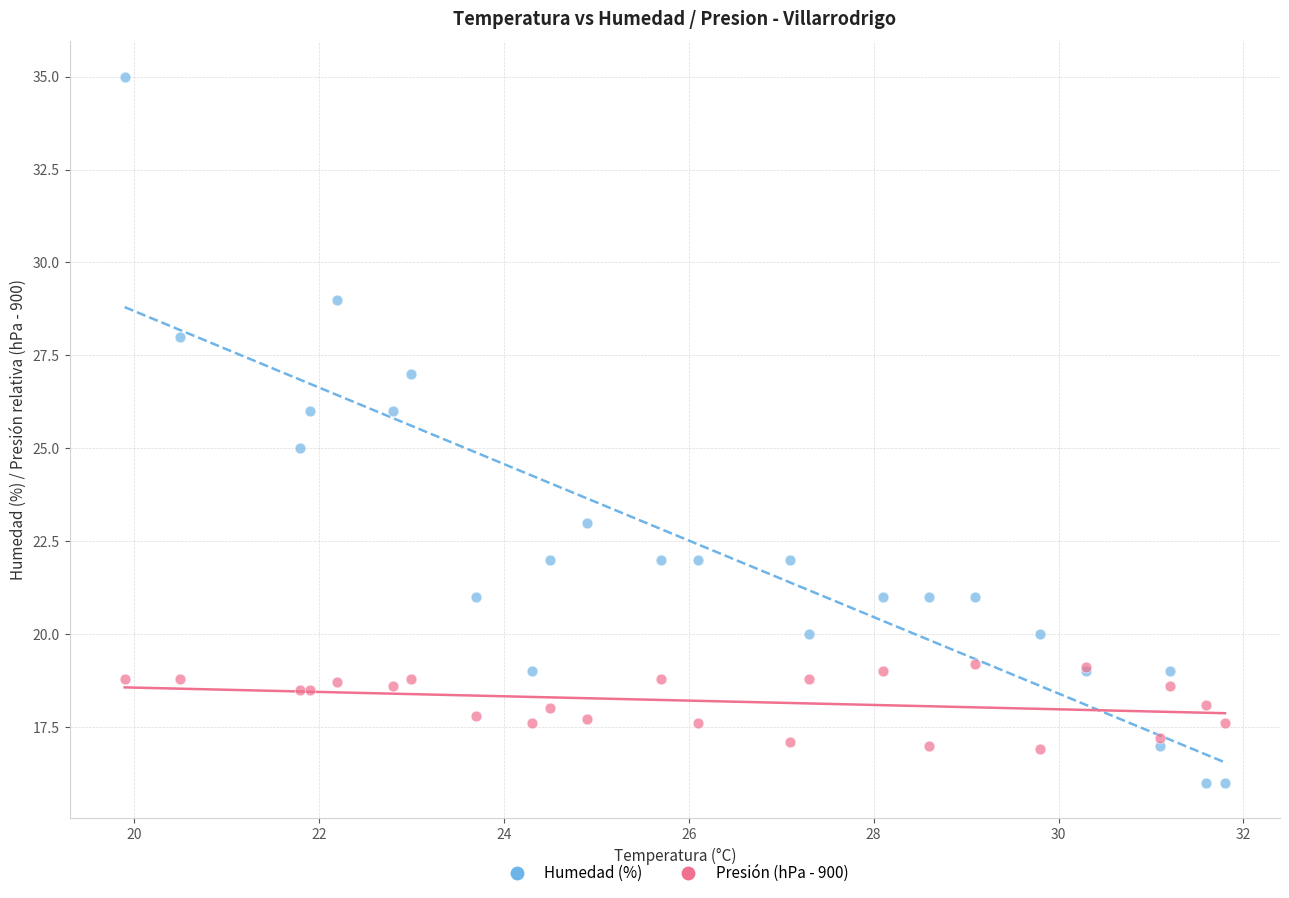

What is the X range (max minus min) for the scatter plot?

11.9